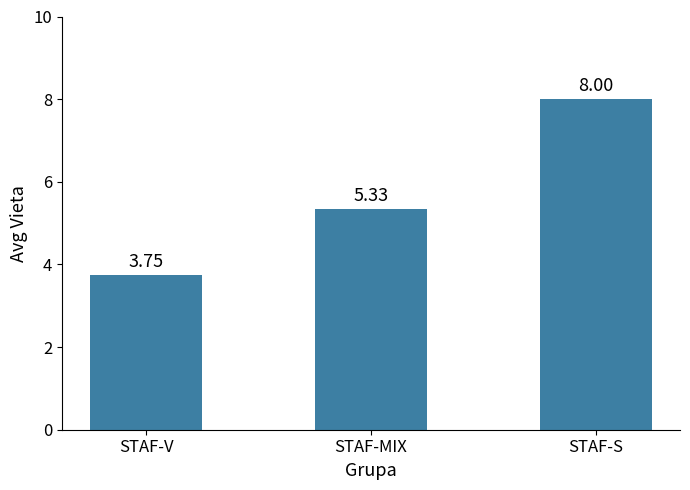

Rank the categories by value from highest to lowest.

STAF-S, STAF-MIX, STAF-V